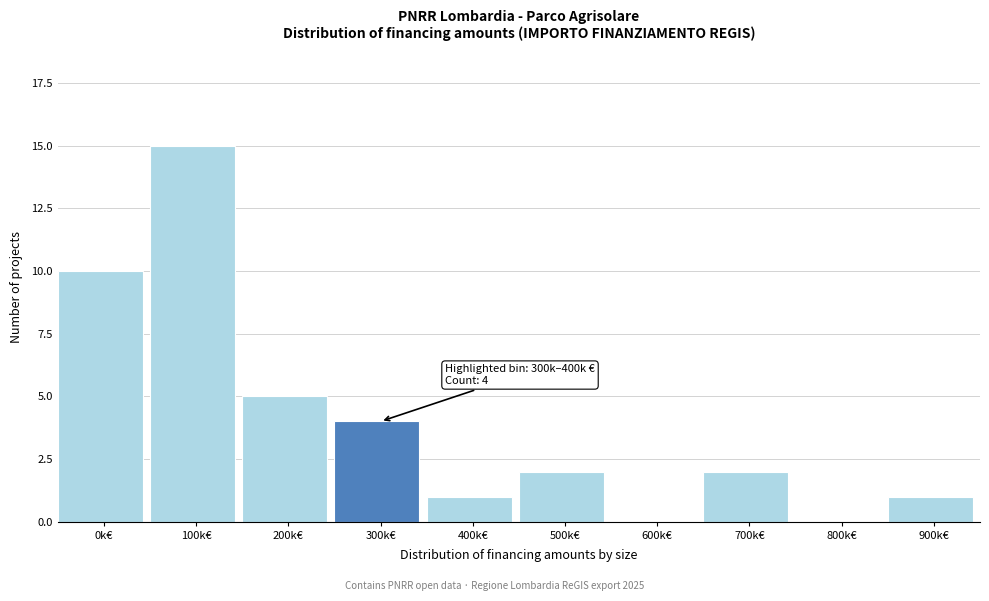

Reading left to right, list all the values displayed in this chart.

0k€=10	100k€=15	200k€=5	300k€=4	400k€=1	500k€=2	600k€=0	700k€=2	800k€=0	900k€=1